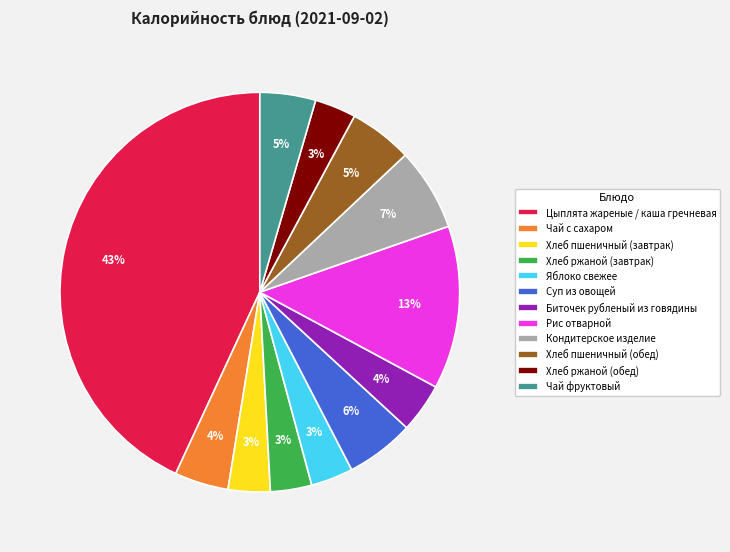

Between Чай с сахаром and Кондитерское изделие, which is larger?

Кондитерское изделие